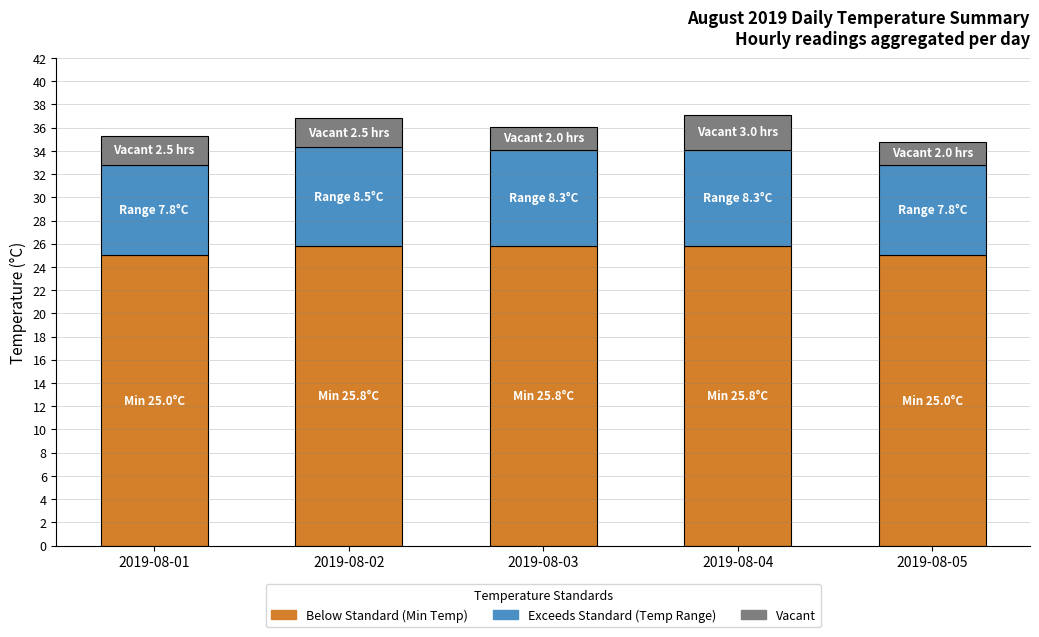

What is the total value across all series at 2019-08-04?

37.1